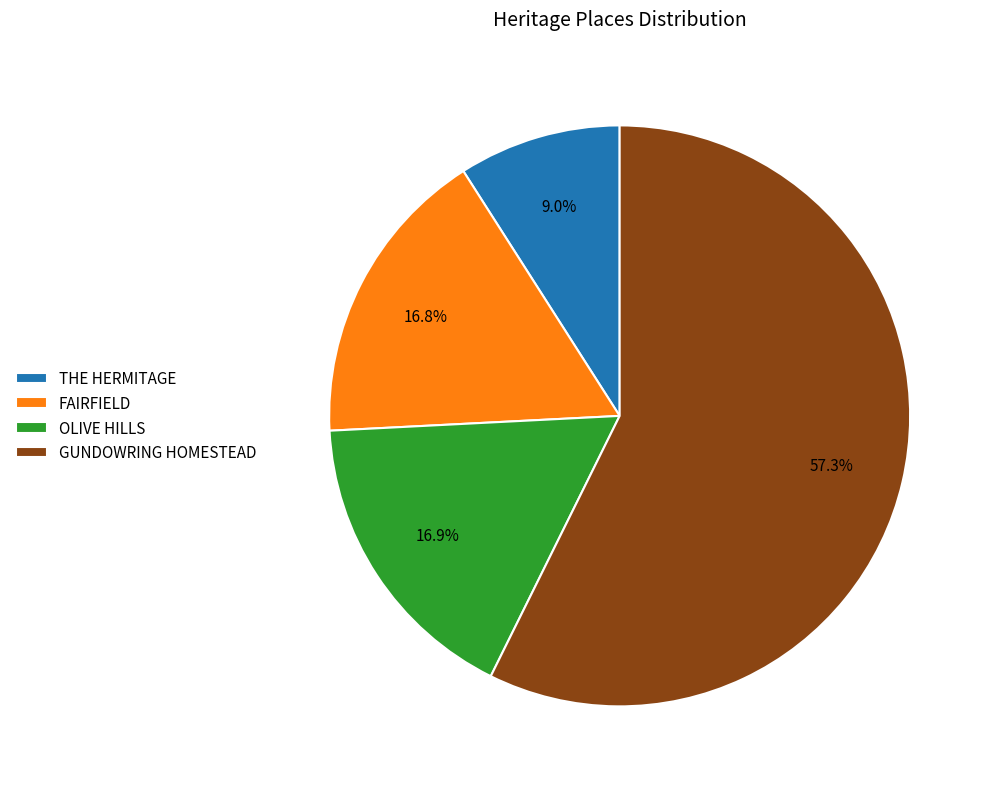

Between FAIRFIELD and THE HERMITAGE, which is larger?

FAIRFIELD